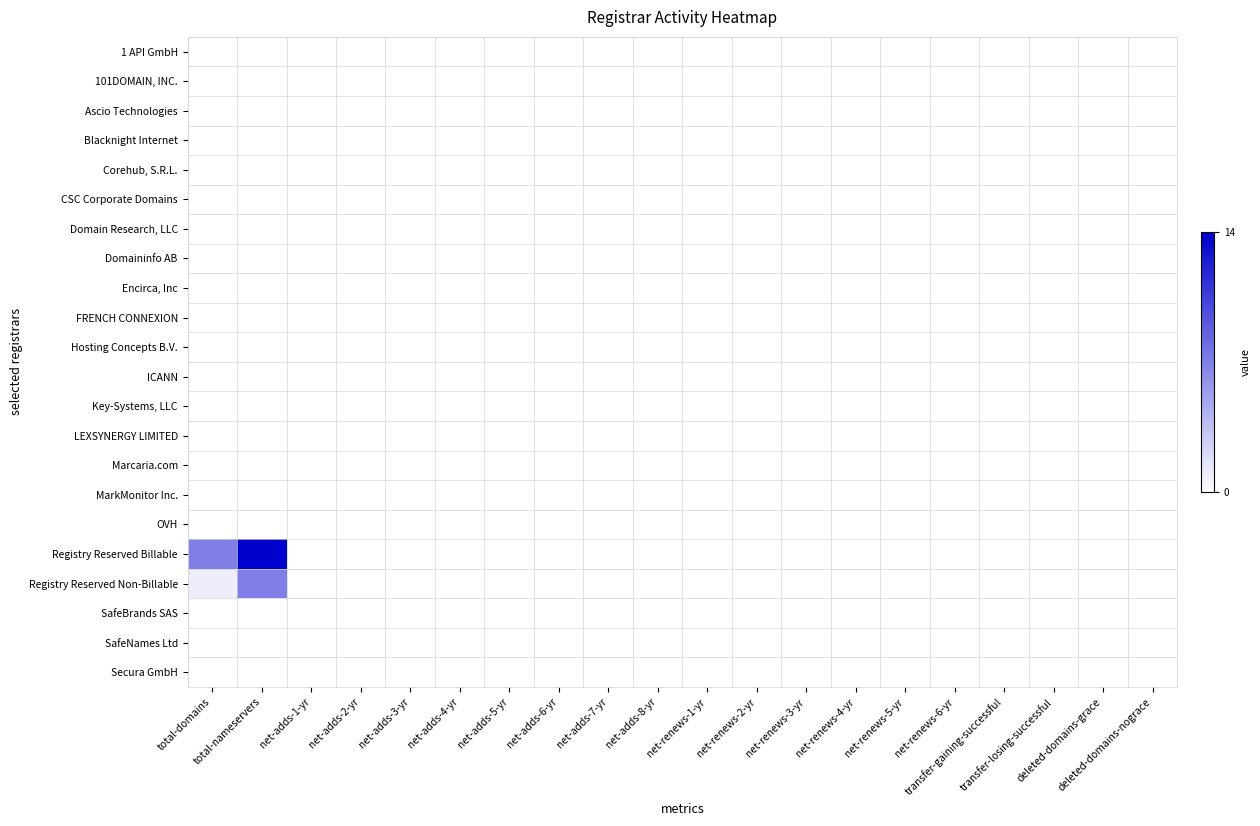

Rank the series by their maximum value, from lowest to highest.

1 API GmbH, 101DOMAIN, INC., Ascio Technologies, Blacknight Internet, Corehub, S.R.L., CSC Corporate Domains, Domain Research, LLC, Domaininfo AB, Encirca, Inc, FRENCH CONNEXION, Hosting Concepts B.V., ICANN, Key-Systems, LLC, LEXSYNERGY LIMITED, Marcaria.com, MarkMonitor Inc., OVH, SafeBrands SAS, SafeNames Ltd, Secura GmbH, Registry Reserved Non-Billable, Registry Reserved Billable